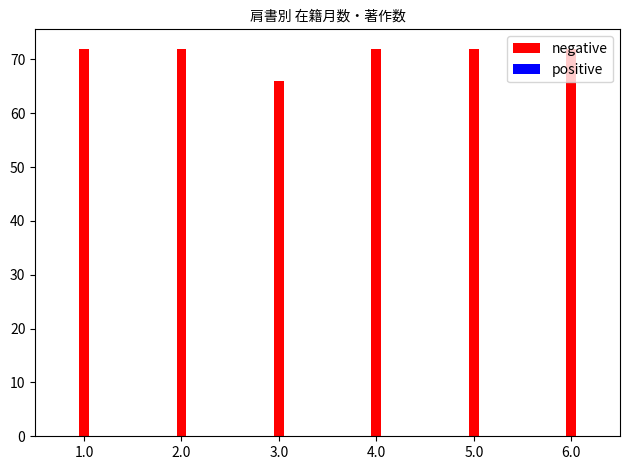

Approximately how many times larger is the value at 5.0 compared to 2.0?

1.0